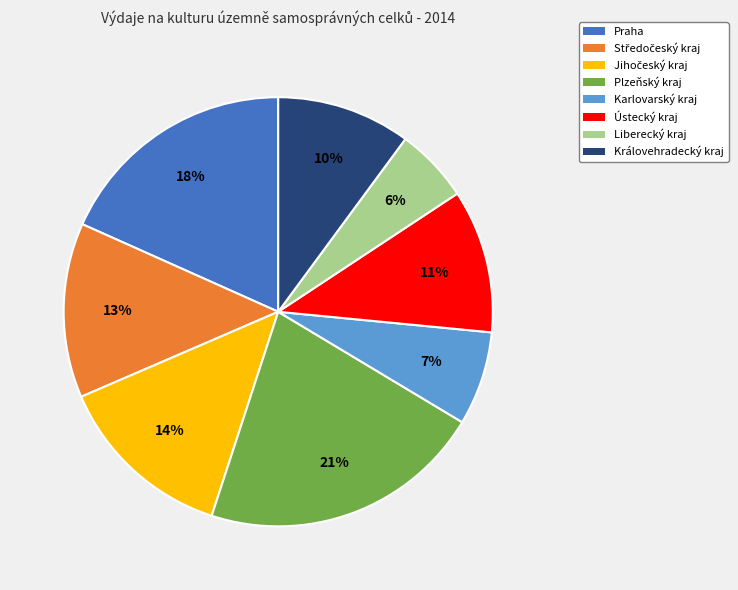

Is the sum of Plzeňský kraj and Praha greater than half?

No